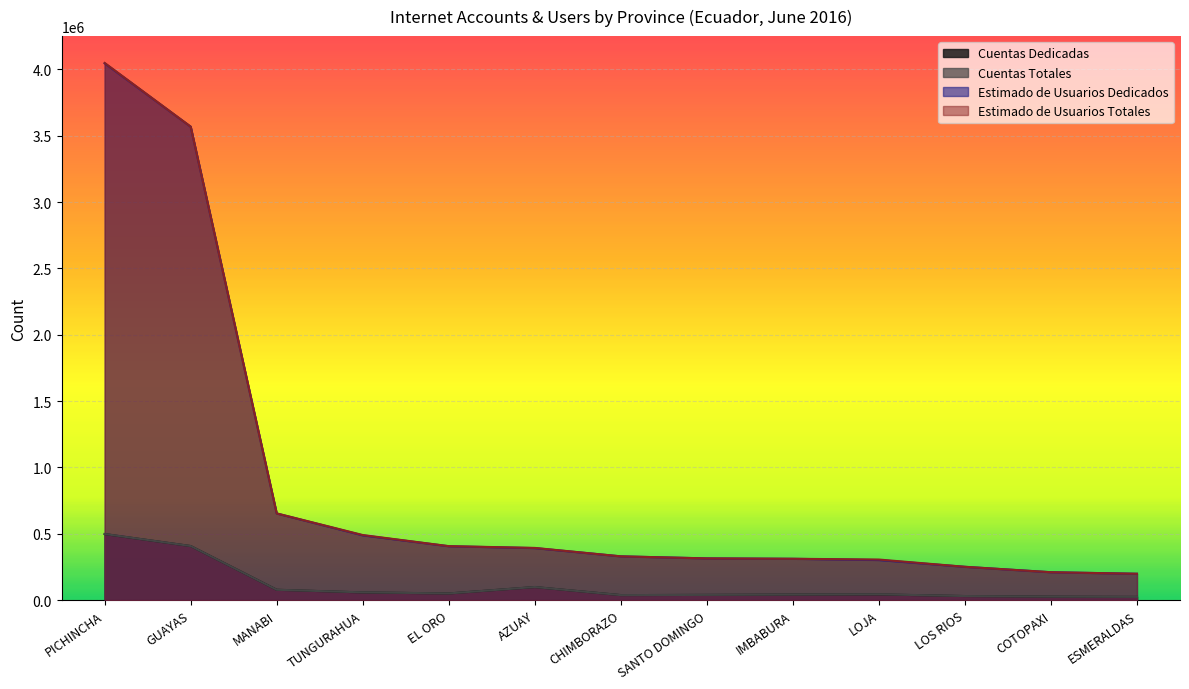

How many values in the Estimado de Usuarios Dedicados series exceed 329831?

6